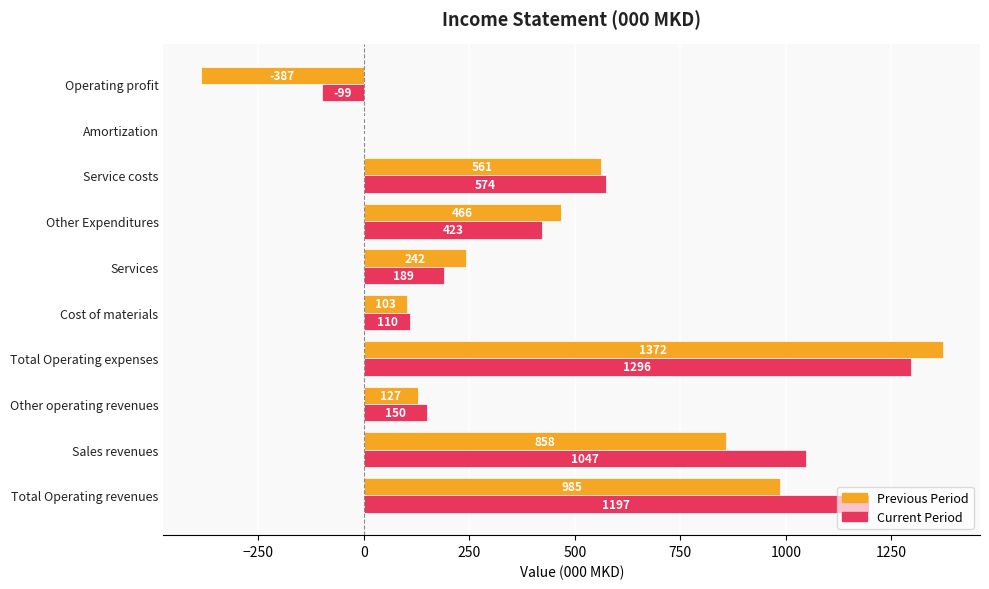

Which category has the highest value in the Current Period series?

Total Operating expenses